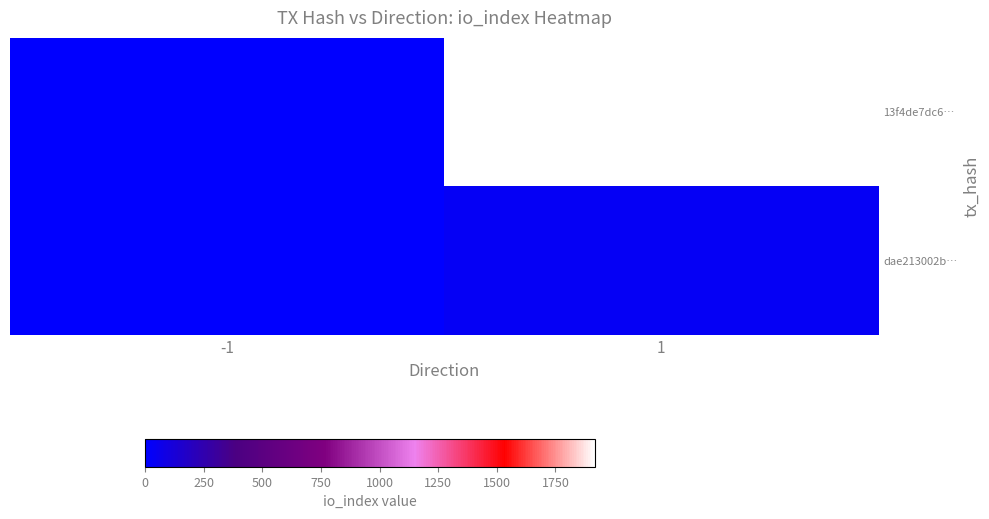

Which series has the largest total across all categories?

13f4de7dc6…